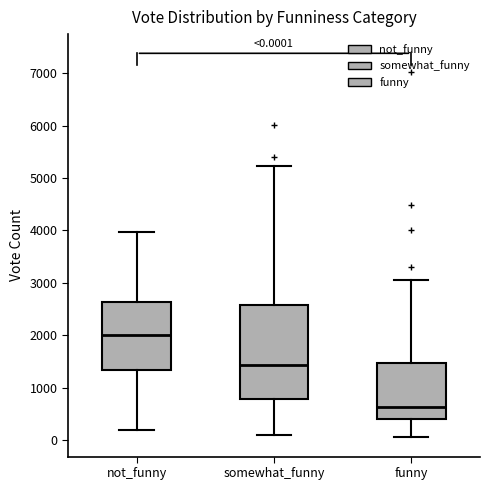

Which box is the tallest, from its lower edge to its upper edge?

somewhat_funny